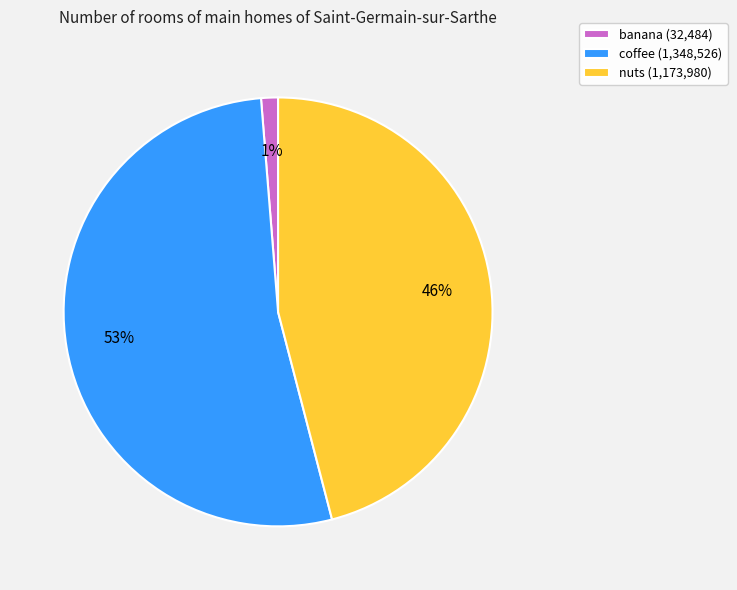

Which slice is the largest?

coffee